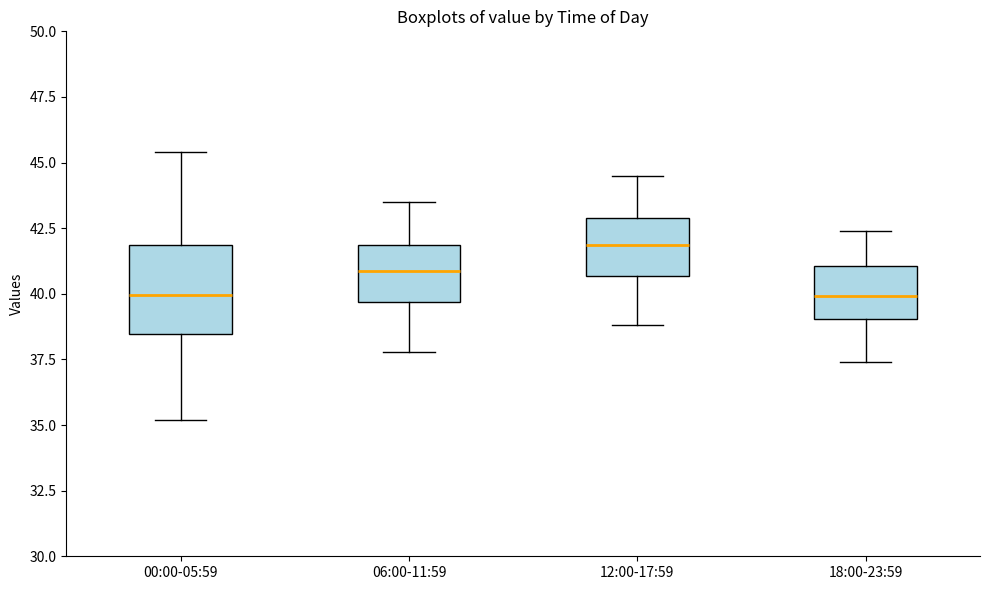

Reading left to right, read every box against the y-axis: the position of its median line, the range the box covers, and the ends of its whiskers. The values are not printed on the chart, so give them approximately, as read against the axis.

00:00-05:59: median 40.0, box 38.5 to 42.0, whiskers 35.0 to 45.5
06:00-11:59: median 41.0, box 39.5 to 42.0, whiskers 38.0 to 43.5
12:00-17:59: median 42.0, box 40.5 to 43.0, whiskers 39.0 to 44.5
18:00-23:59: median 40.0, box 39.0 to 41.0, whiskers 37.5 to 42.5